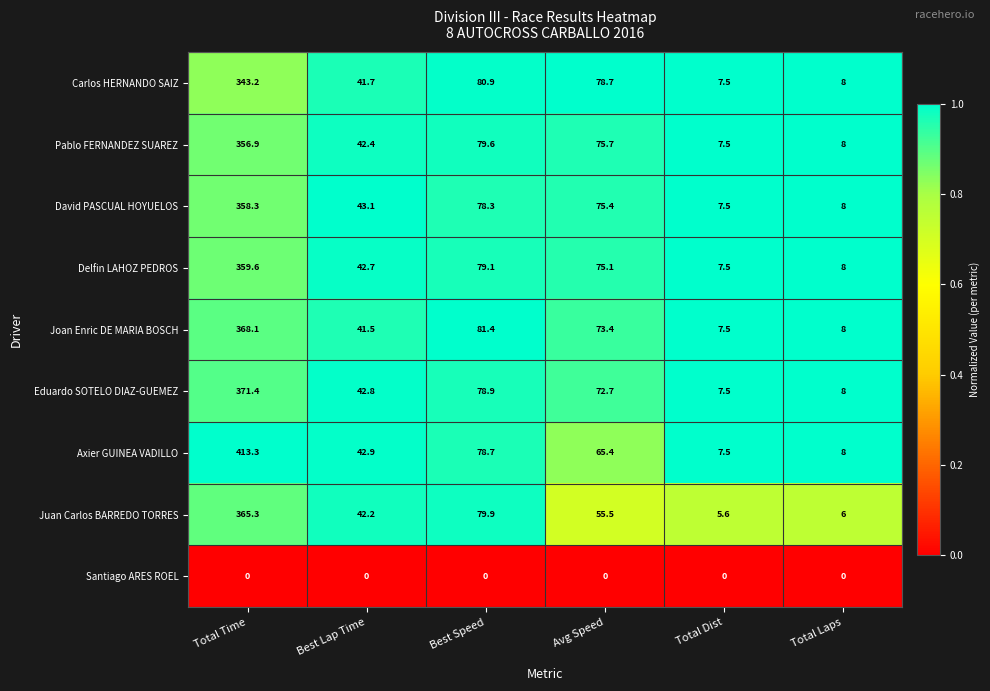

Which series has the largest total across all categories?

Axier GUINEA VADILLO